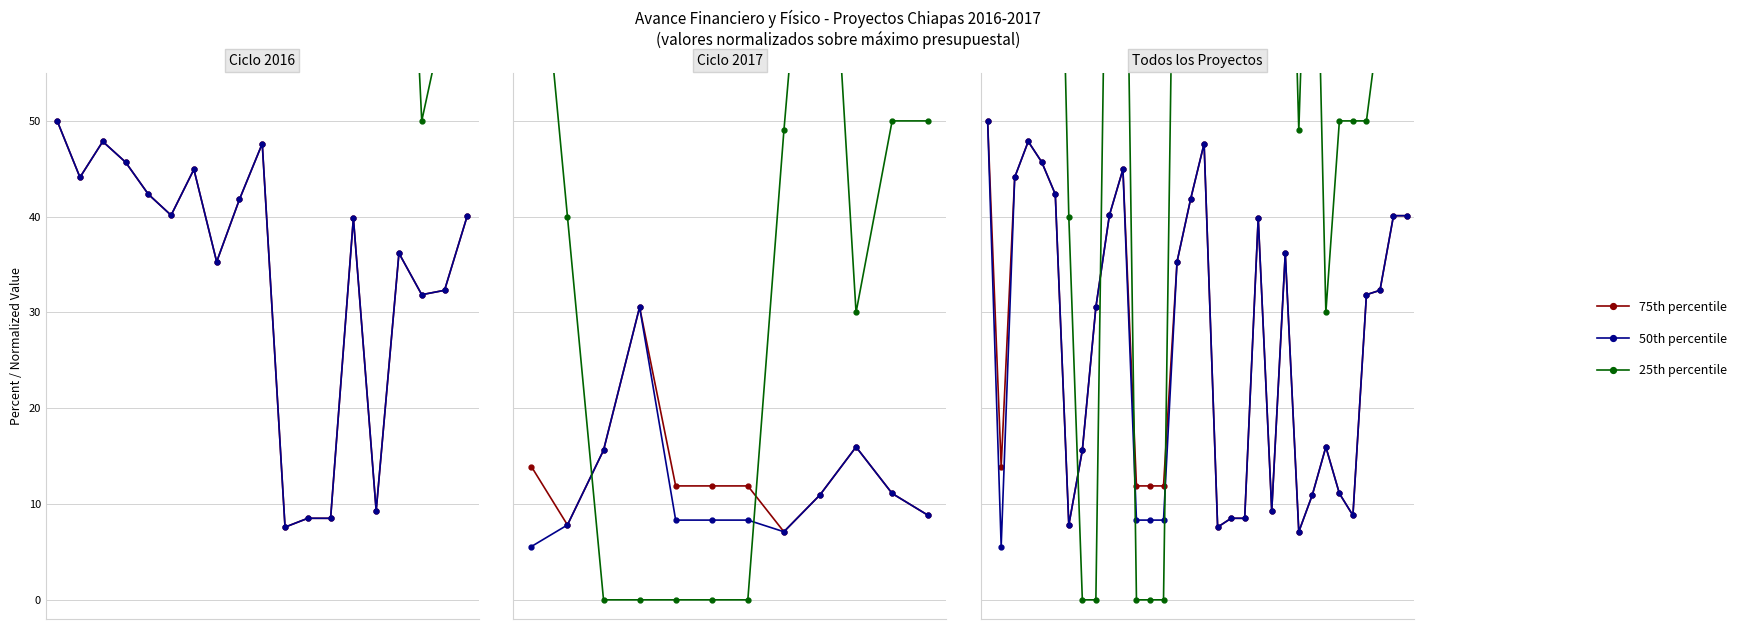

True or false: 50th percentile and 75th percentile cross at least once.

False